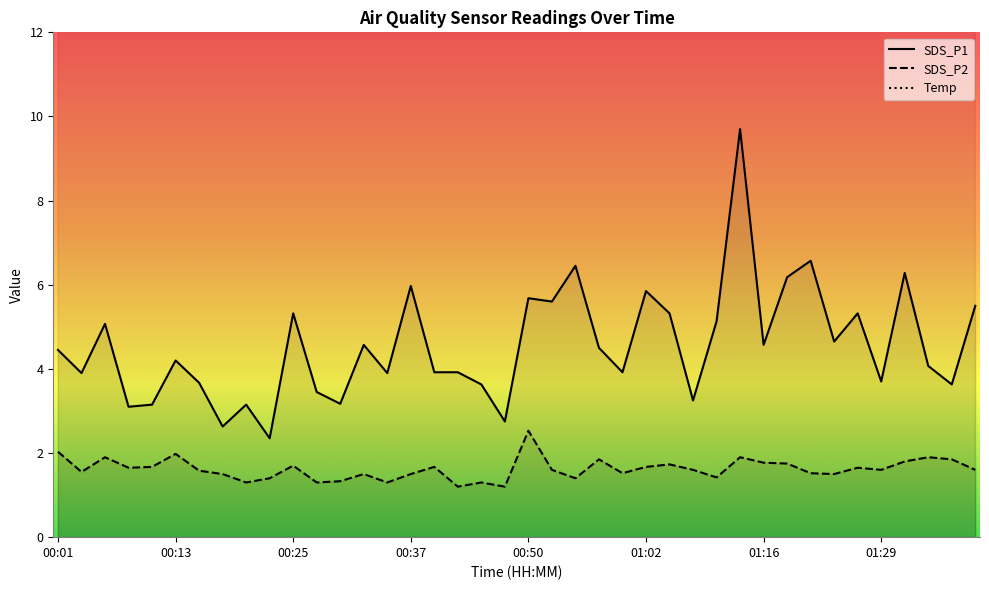

What position from the left is 01:32?

37